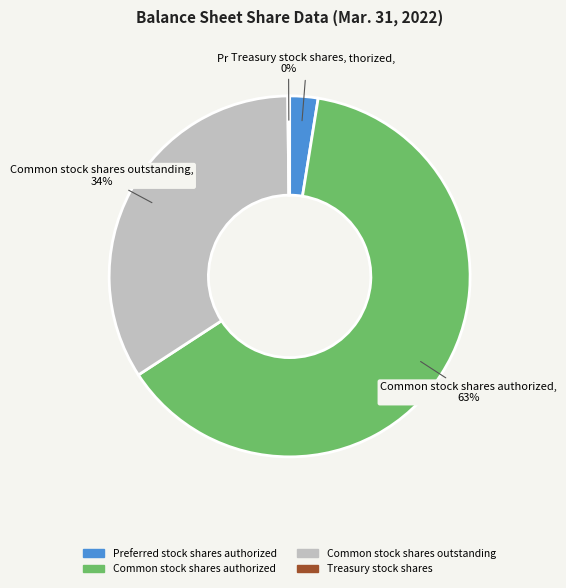

To the nearest percent, what is the average slice percentage?

25%